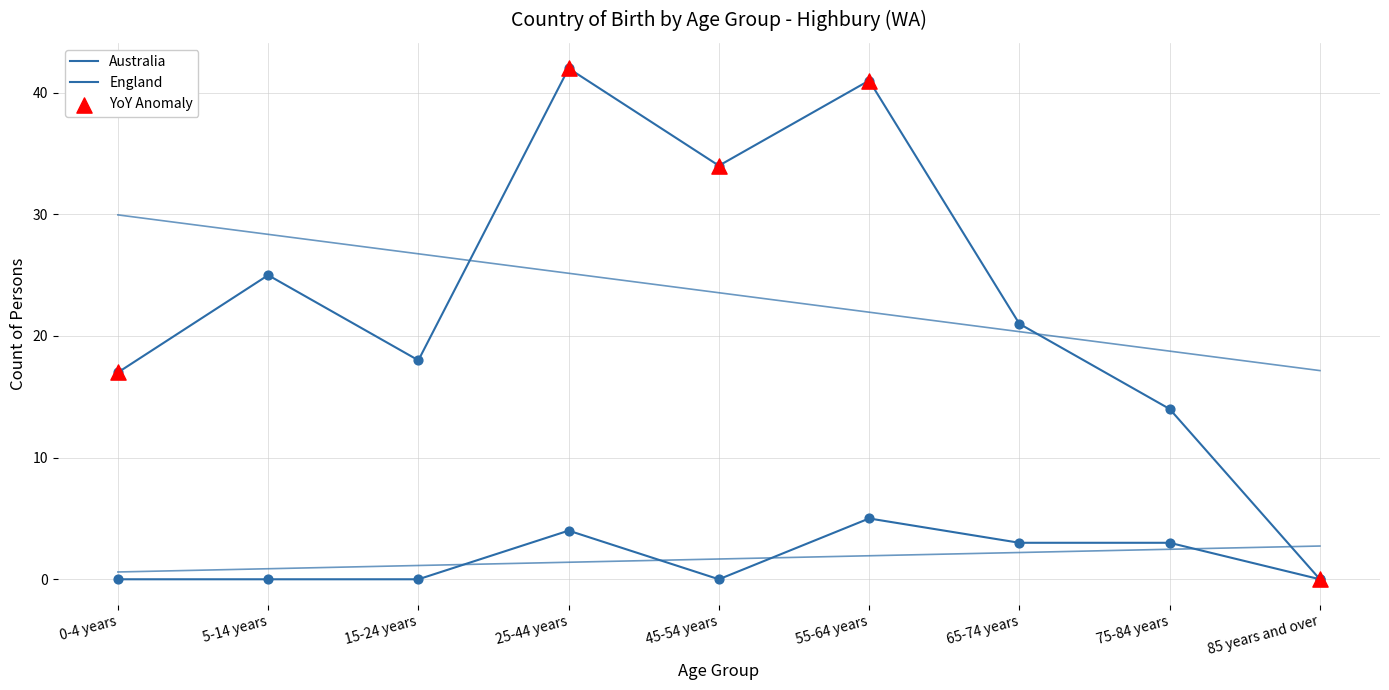

Which series reaches the maximum Y coordinate?

Australia